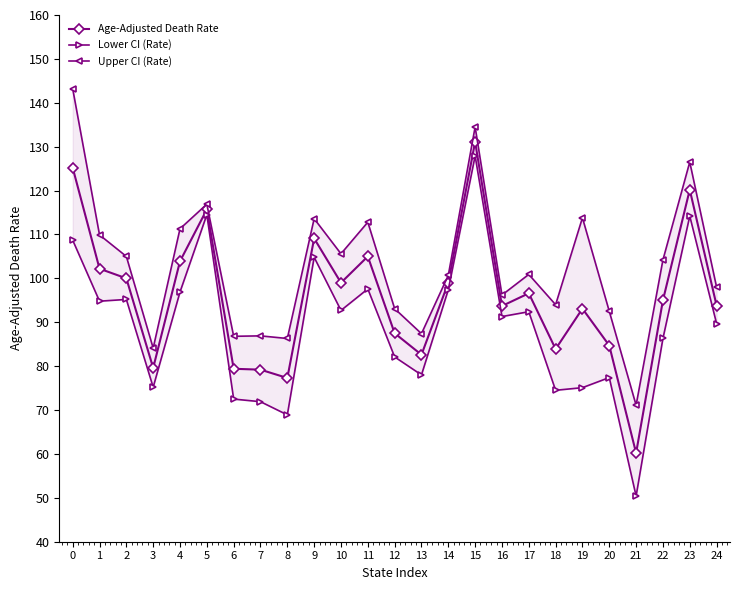

True or false: Upper CI (Rate) and Lower CI (Rate) intersect in this chart.

False